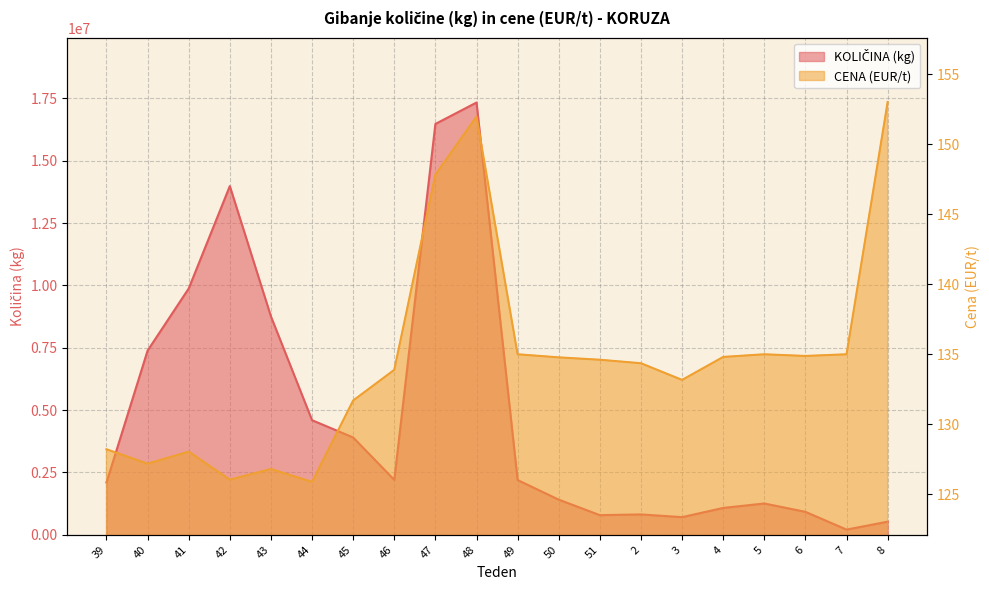

True or false: KOLIČINA (kg) and CENA (EUR/t) cross at least once.

False